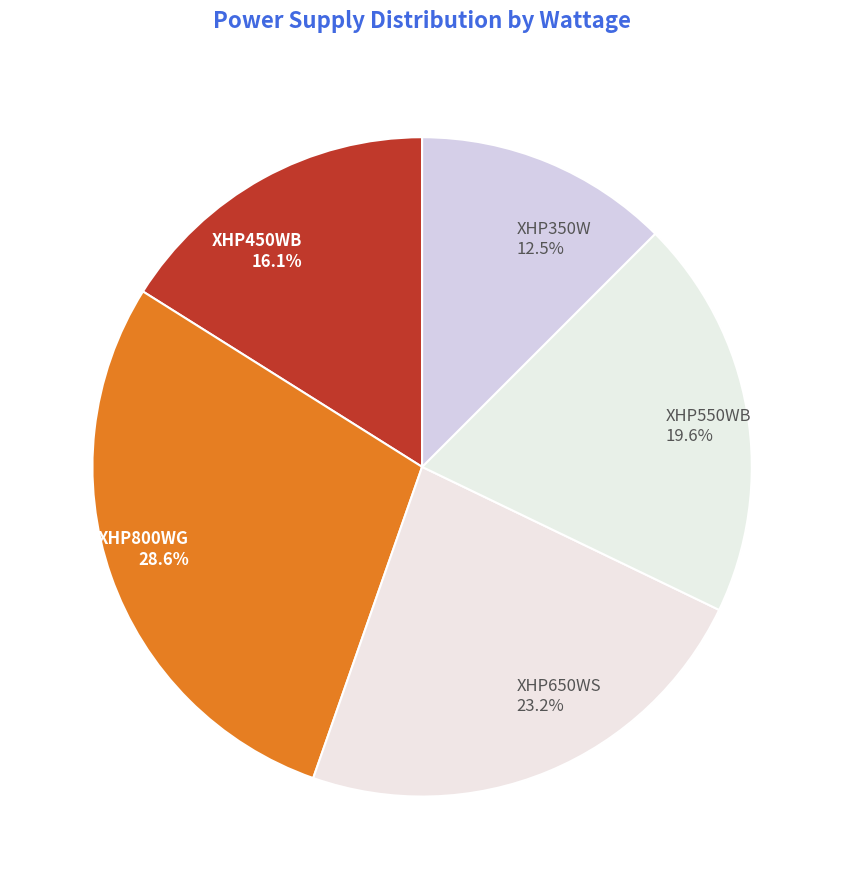

What is the ratio of the value at XHP450WB to the value at XHP800WG?

0.6